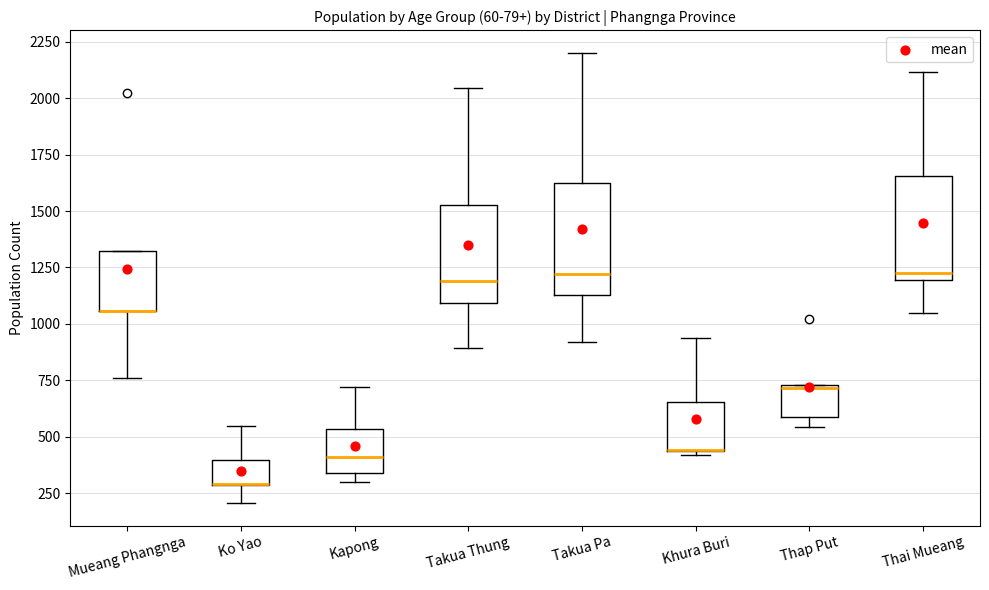

Reading left to right, read every box against the y-axis: the position of its median line, the range the box covers, and the ends of its whiskers. The values are not printed on the chart, so give them approximately, as read against the axis.

Mueang Phangnga: median 1050 (drawn on the box's lower edge), box 1050 to 1300, whiskers 750 to 1300
Ko Yao: median 300 (drawn on the box's lower edge), box 300 to 400, whiskers 200 to 550
Kapong: median 400, box 350 to 550, whiskers 300 to 700
Takua Thung: median 1200, box 1100 to 1550, whiskers 900 to 2050
Takua Pa: median 1200, box 1150 to 1600, whiskers 900 to 2200
Khura Buri: median 450 (drawn on the box's lower edge), box 450 to 650, whiskers 400 to 950
Thap Put: median 700, box 600 to 750, whiskers 550 to 750
Thai Mueang: median 1250, box 1200 to 1650, whiskers 1050 to 2100